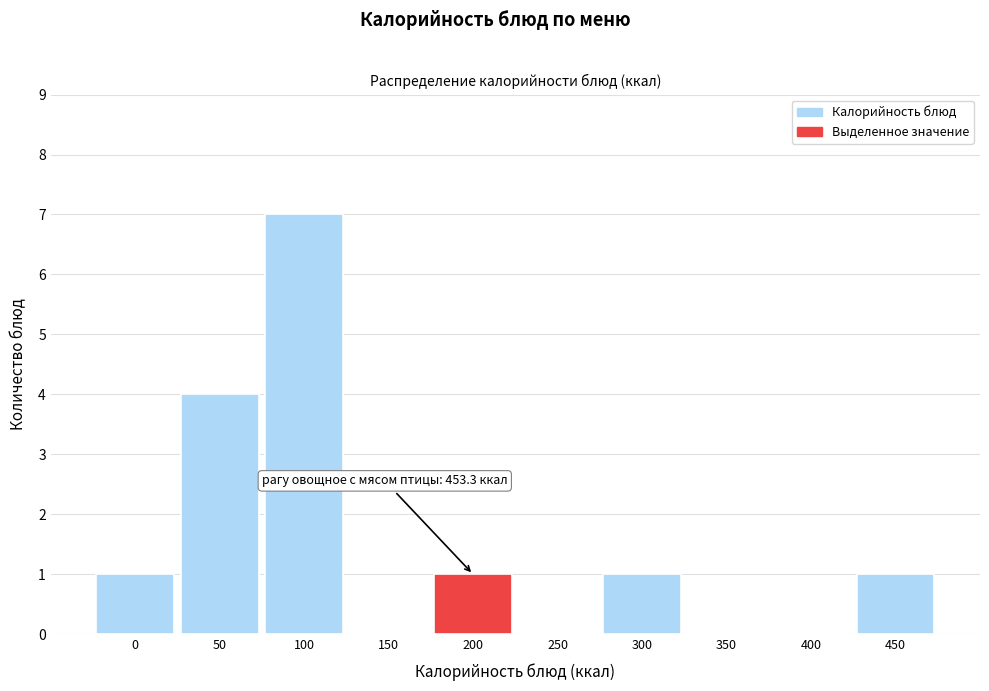

Reading right to left, what are all the values shown in this chart?

450=1	400=0	350=0	300=1	250=0	200=1	150=0	100=7	50=4	0=1